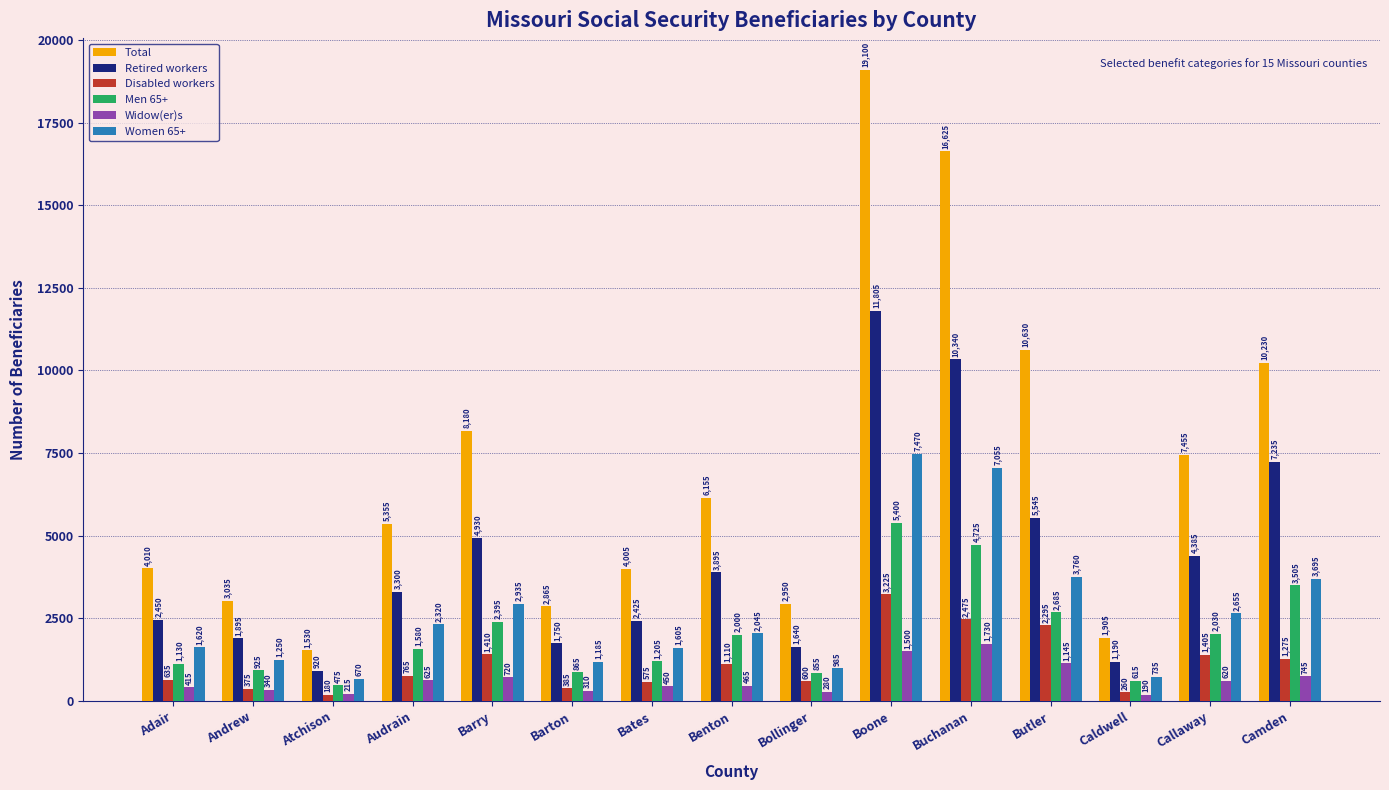

What is the sum of the Women 65+ values at Andrew and Atchison?

1920